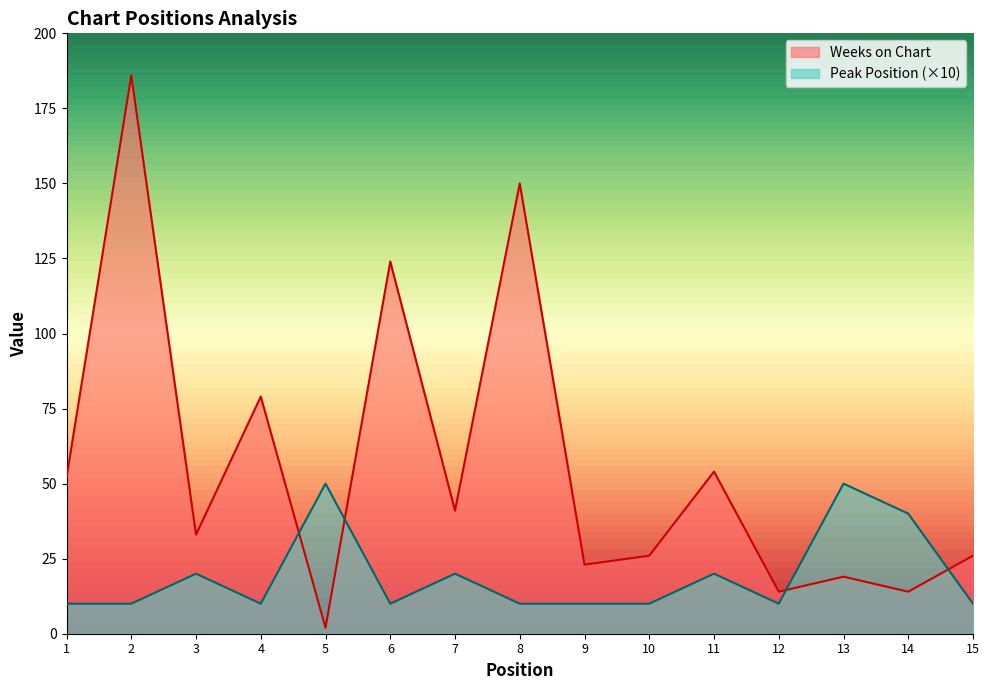

In Peak Position, how many points are higher than both neighbors (excluding endpoints)?

5